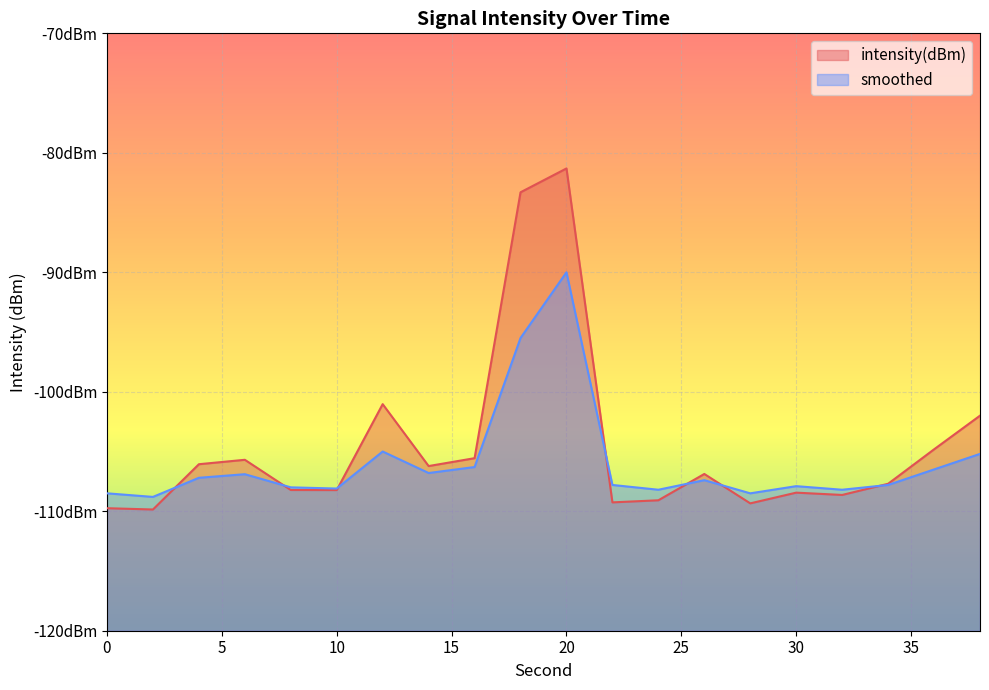

Reading left to right, what are all the values shown in this chart?

intensity(dBm): -109.7	-109.9	-106.1	-105.7	-108.2	-108.2	-101.0	-106.2	-105.6	-83.3	-81.3	-109.3	-109.1	-106.9	-109.3	-108.4	-108.6	-107.7	-104.8	-102.0
smoothed: -108.5	-108.8	-107.2	-106.9	-108.0	-108.1	-105.0	-106.8	-106.3	-95.5	-90.0	-107.8	-108.2	-107.4	-108.5	-107.9	-108.2	-107.8	-106.5	-105.2